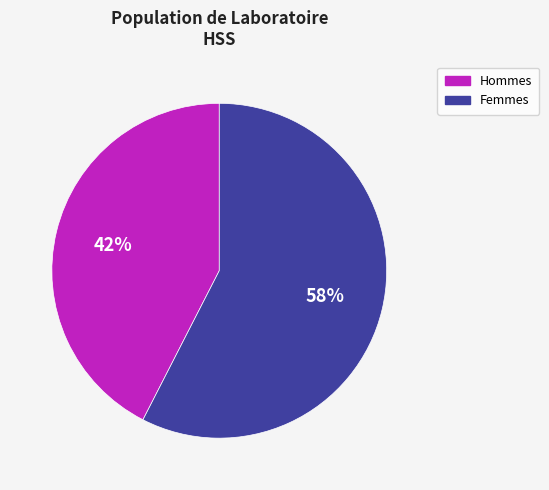

Rank the categories by value from highest to lowest.

Femmes, Hommes